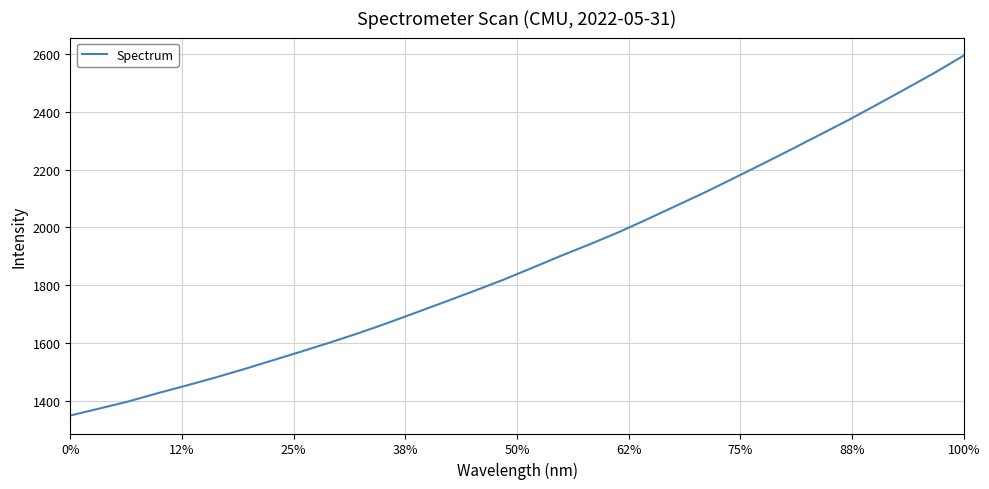

True or false: the data has more than 2 interior local peaks.

False